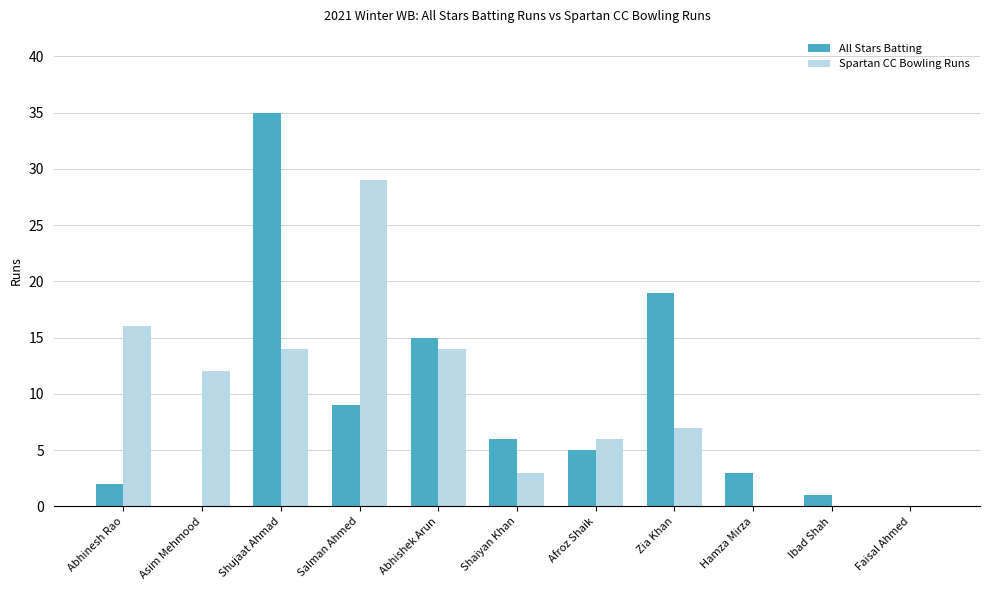

Which series has the widest spread of values?

All Stars Batting